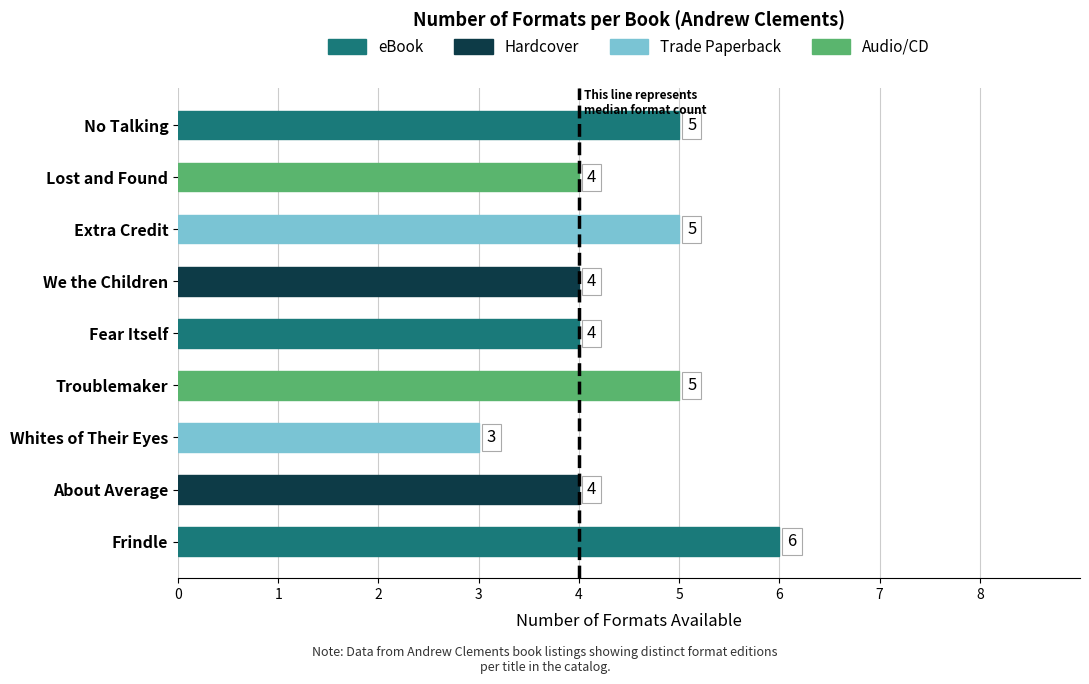

Are the bars horizontal?

Yes